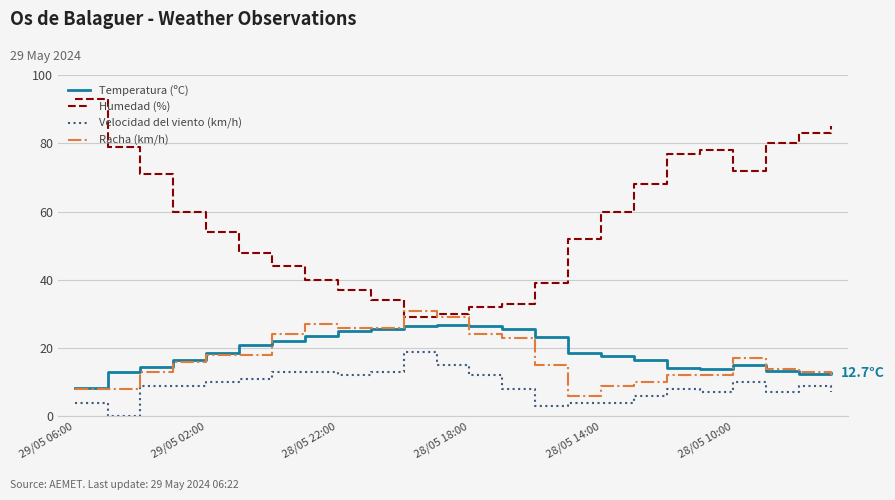

Which series has the largest total across all categories?

Humedad (%)